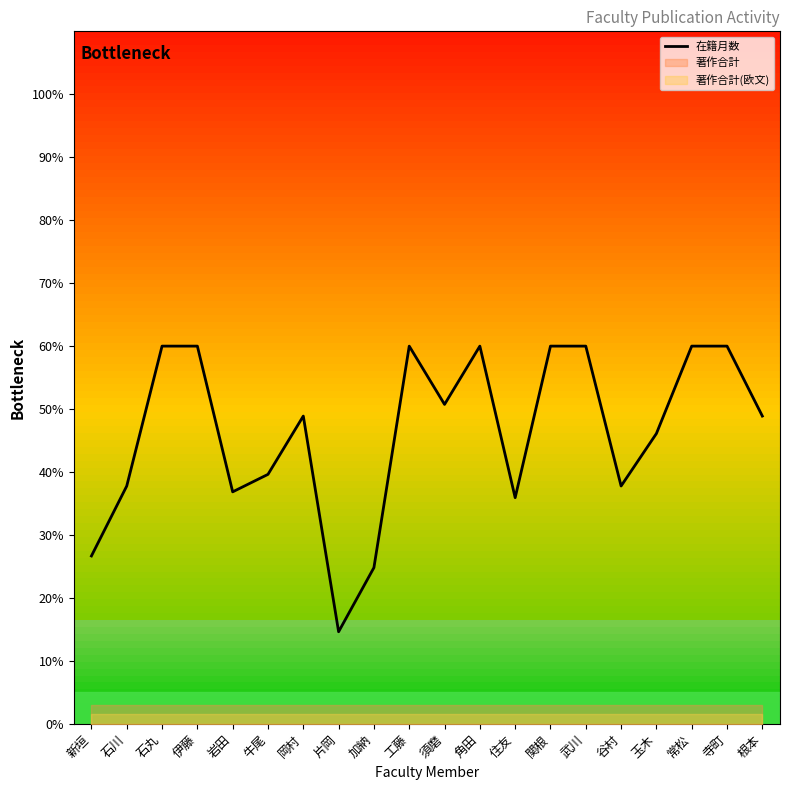

Rank the categories by value from lowest to highest.

片岡, 加納, 新垣, 住友, 岩田, 石川, 谷村, 牛尾, 玉木, 岡村, 根本, 須磨, 石丸, 伊藤, 工藤, 角田, 関根, 武川, 常松, 寺町